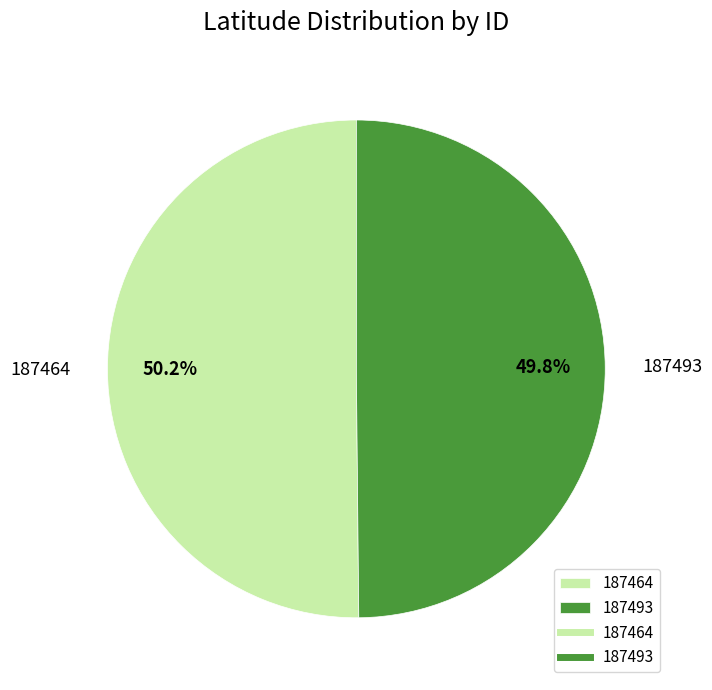

Is the sum of 187493 and 187464 greater than half?

Yes